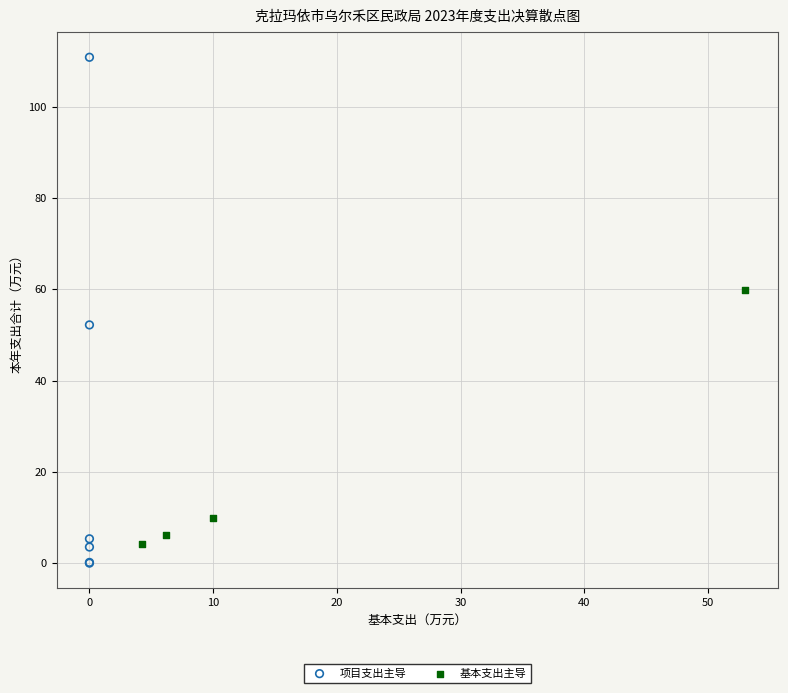

Which series contains the lowest Y value?

项目支出主导